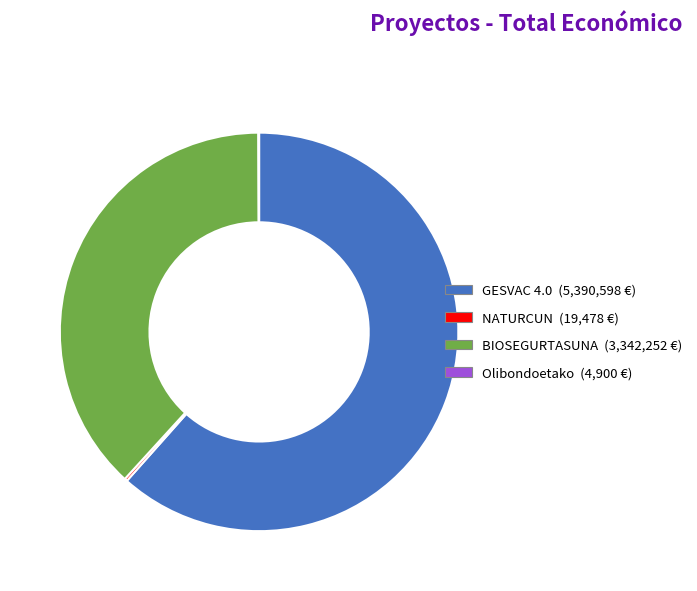

Which has a higher value, BIOSEGURTASUNA or GESVAC 4.0?

GESVAC 4.0